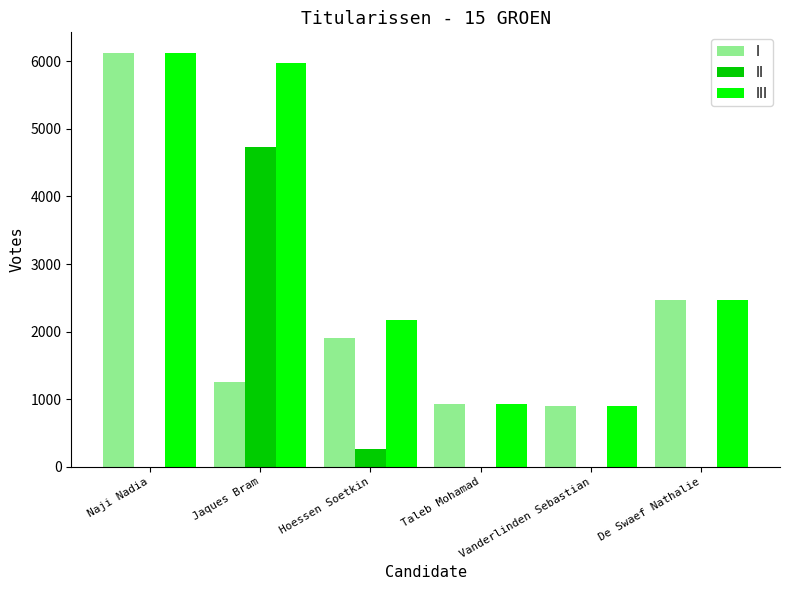

Between Naji Nadia and Hoessen Soetkin, which series saw the biggest shift?

I